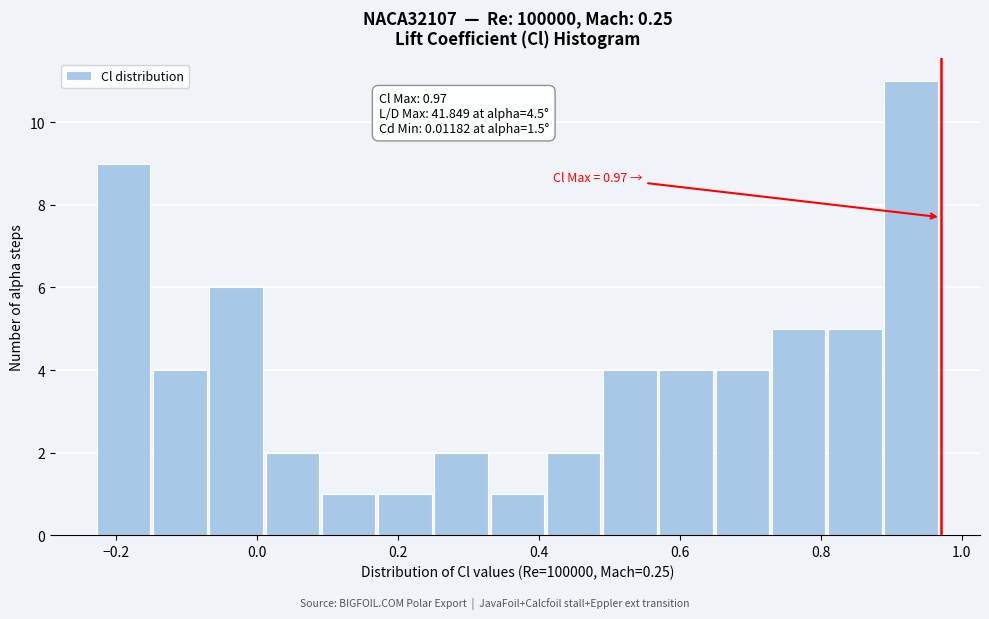

Around what value on the x-axis is the tallest bar? Give the approximate position of its centre, as read against the axis.

0.92